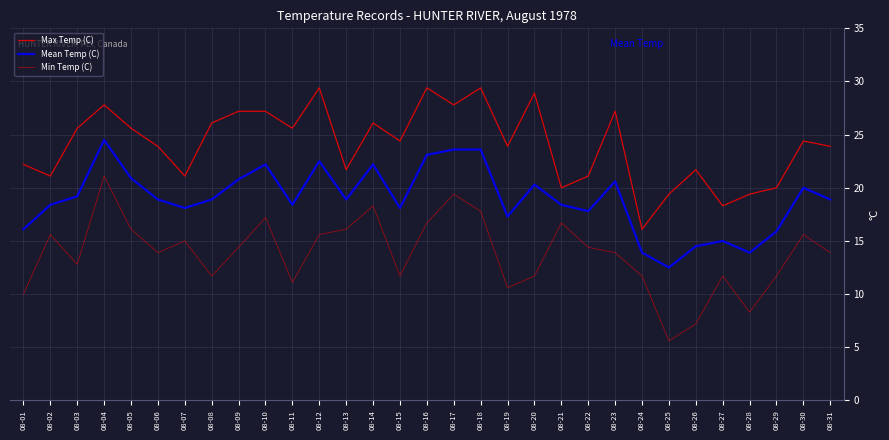

How many lines are shown in the chart?

3